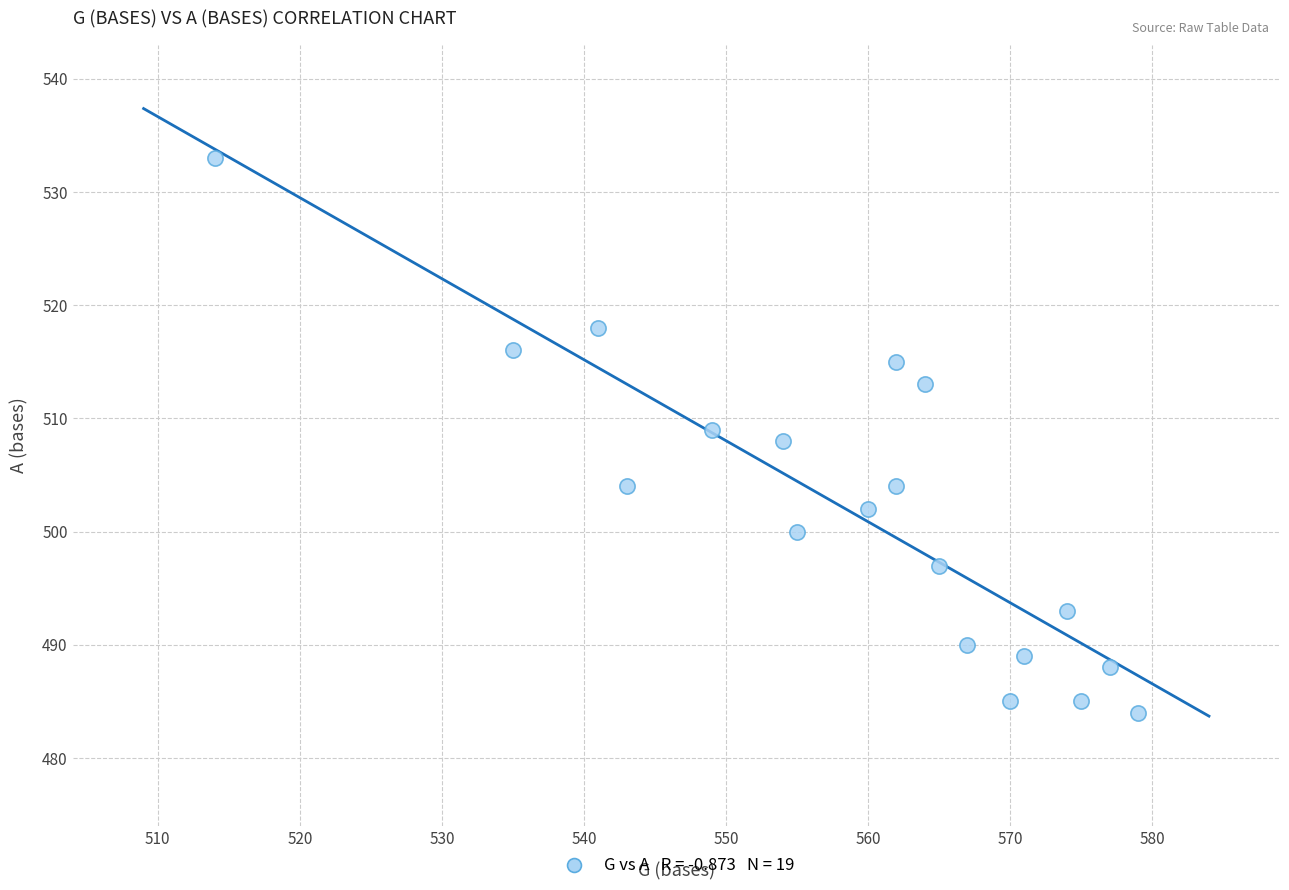

What is the range of Y values (max minus min)?

49